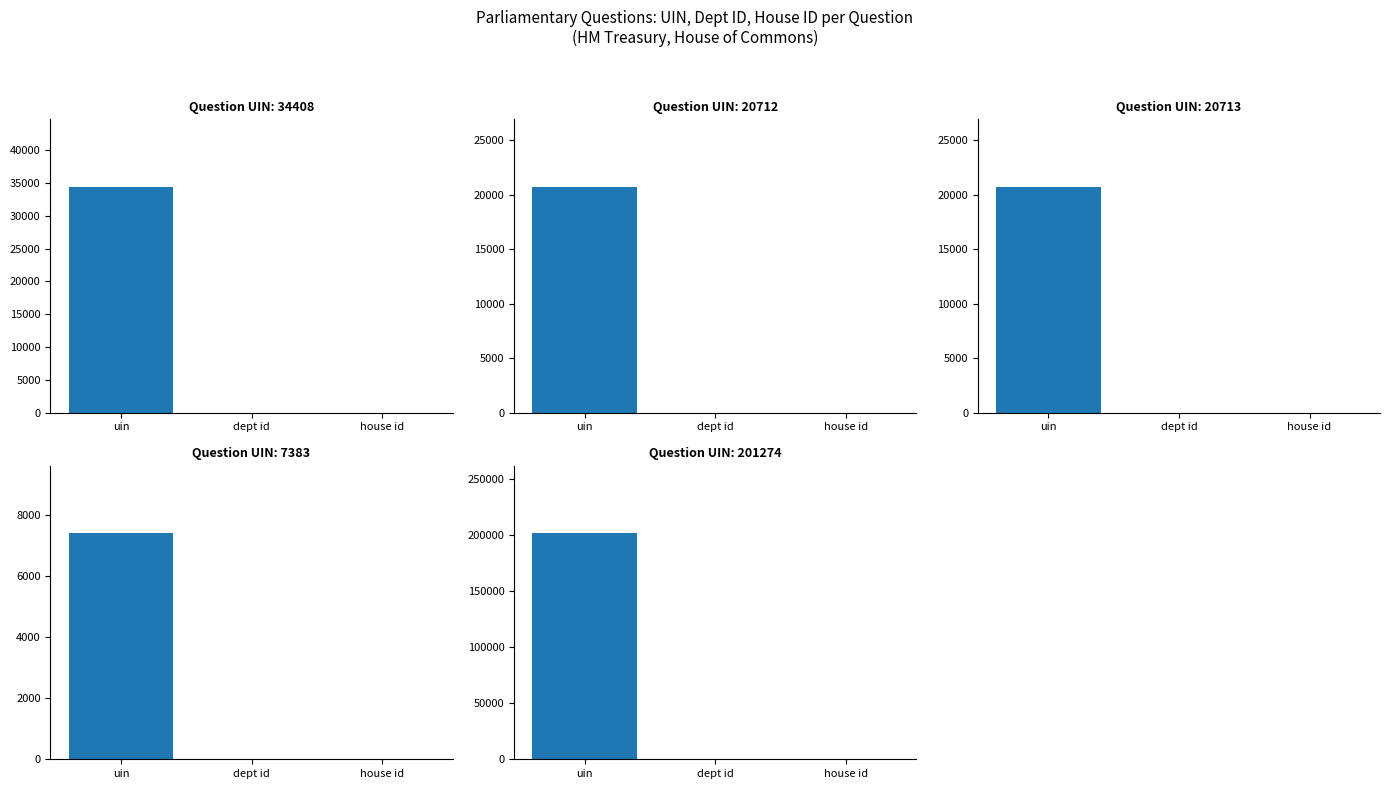

Is it true that UIN 34408 equals 7 at dept id?

False